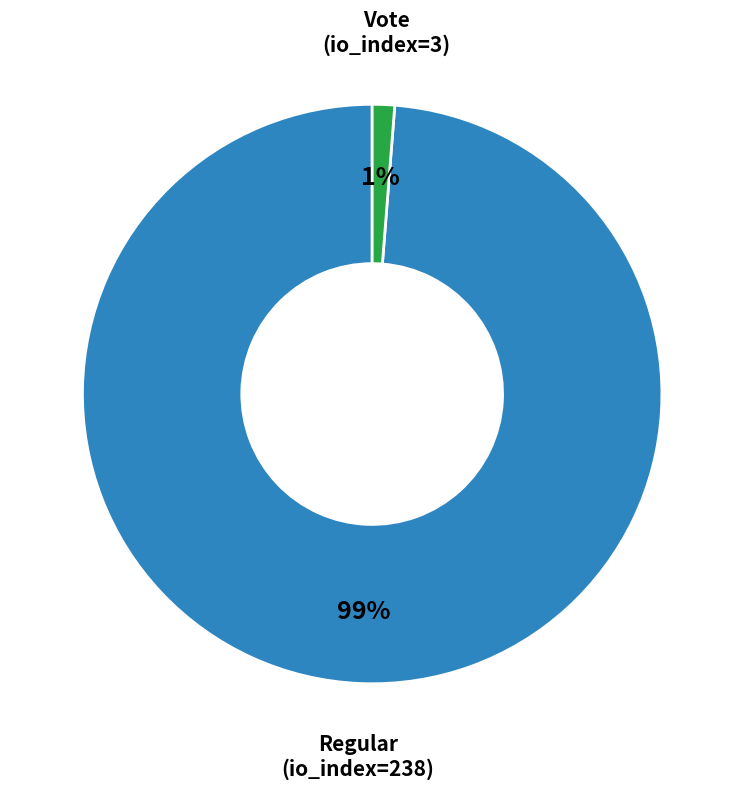

How many segments does this pie chart have?

2